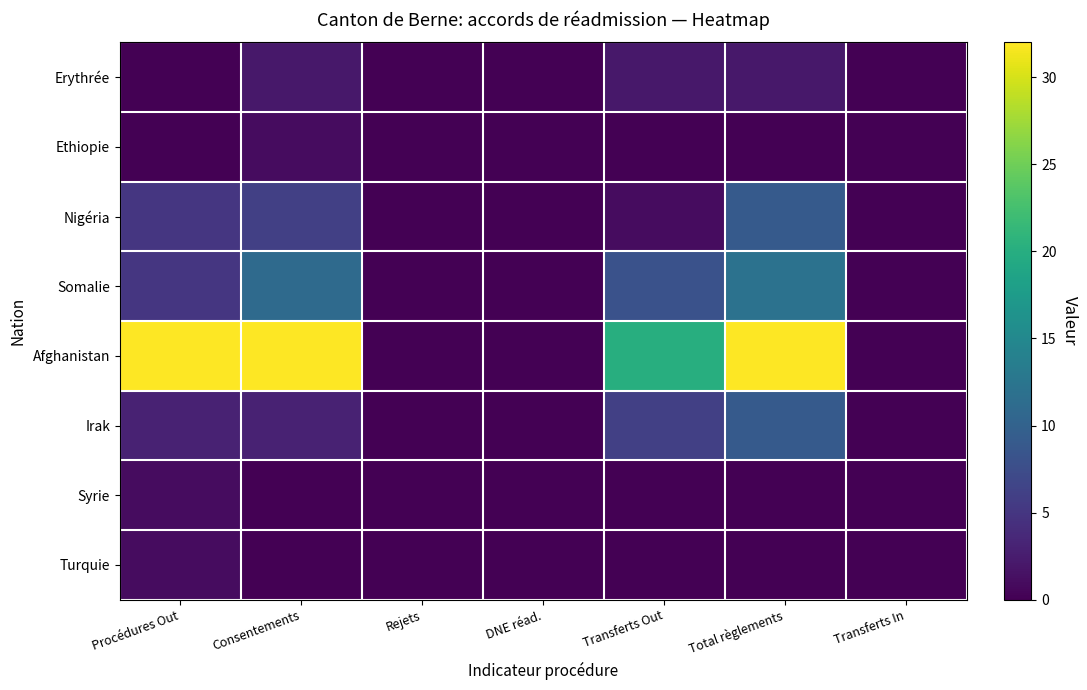

Which series has the largest total across all categories?

Afghanistan